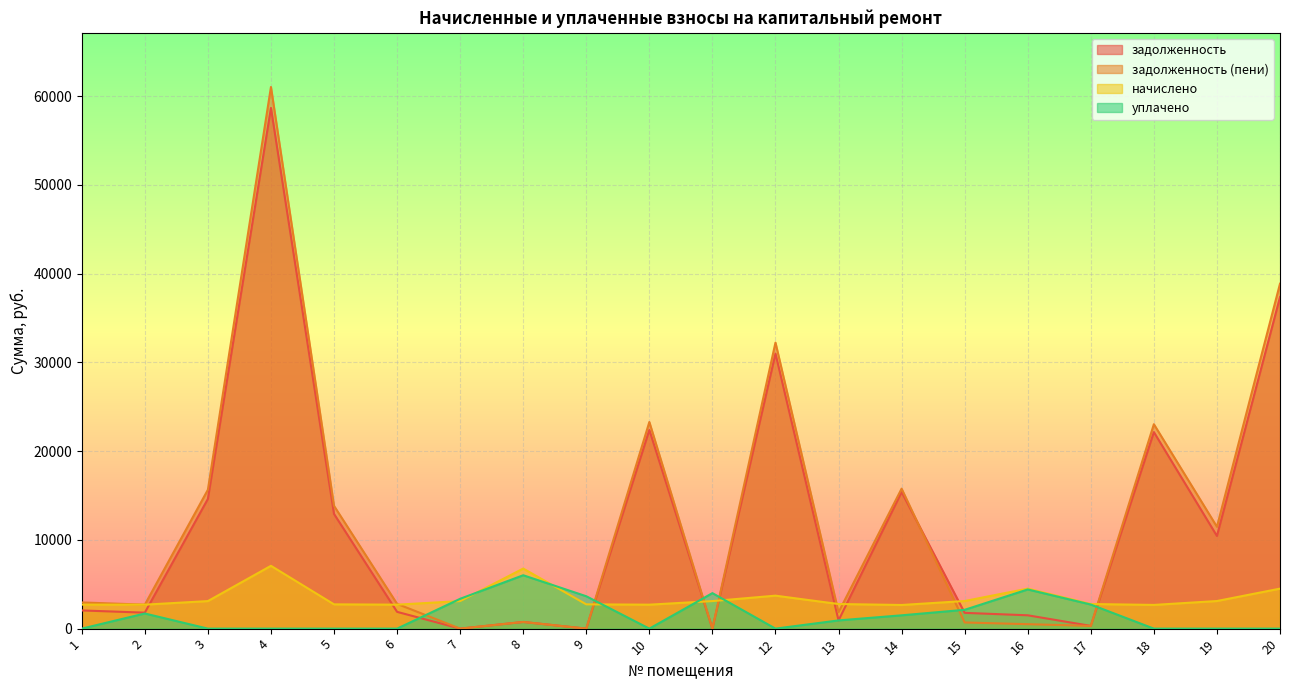

How many interior local valleys does the задолженность series have?

7